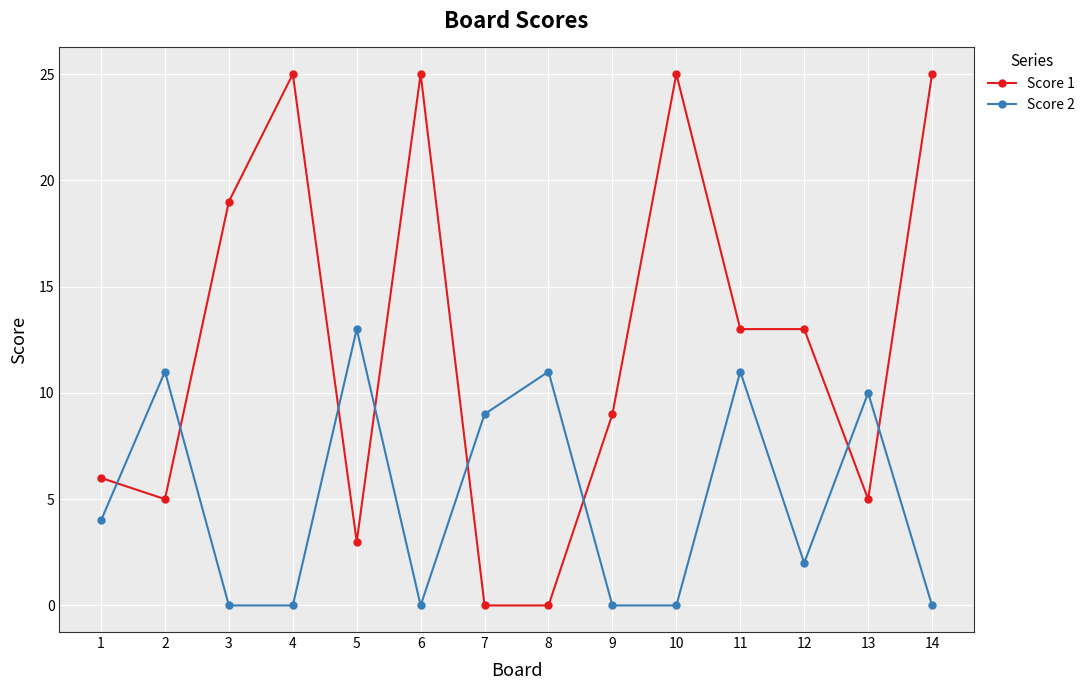

Between 4 and 5, which series saw the biggest shift?

Score 1